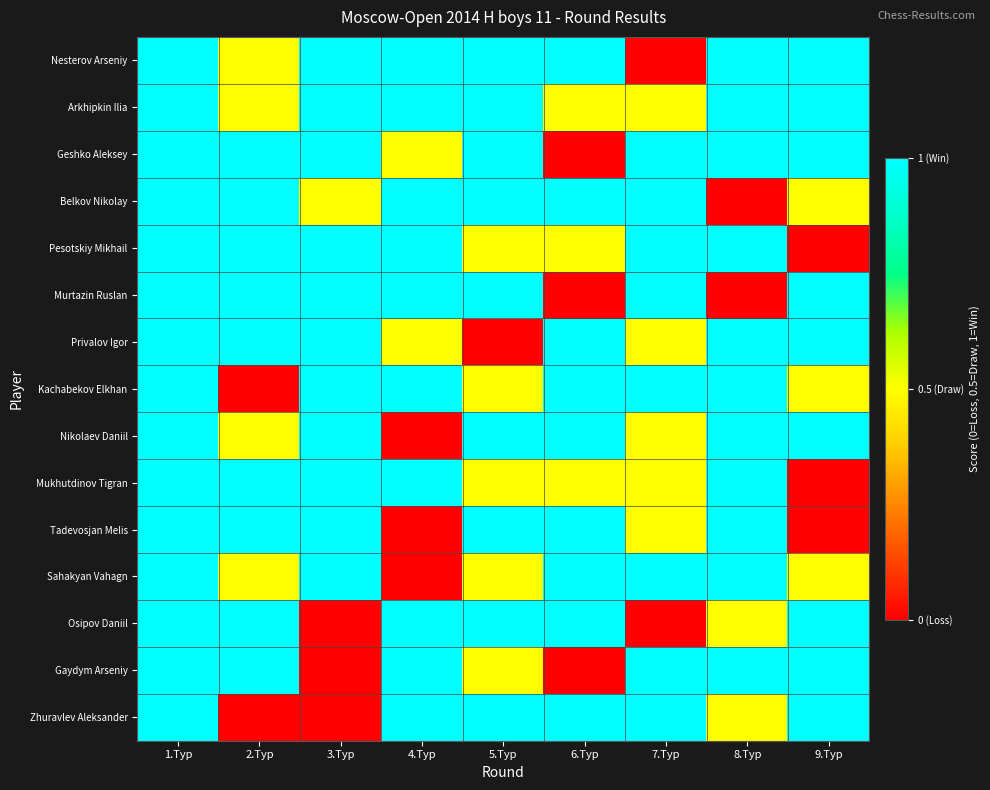

Which series has the widest spread of values?

Nesterov Arseniy